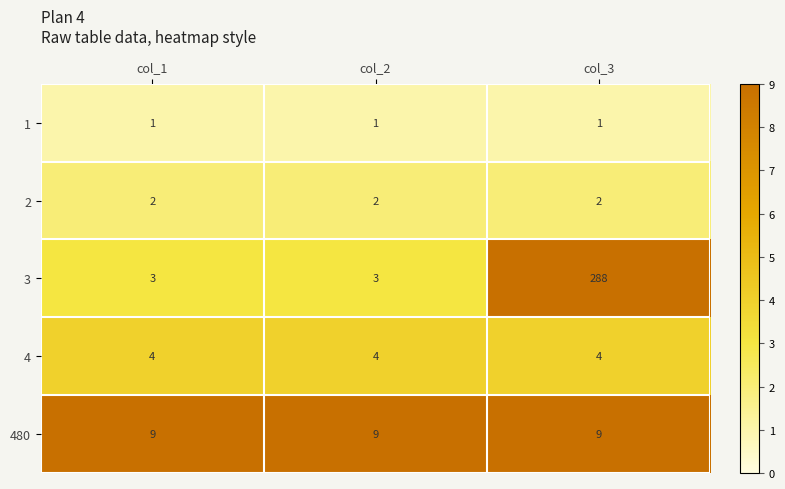

What is the greatest value displayed?

288